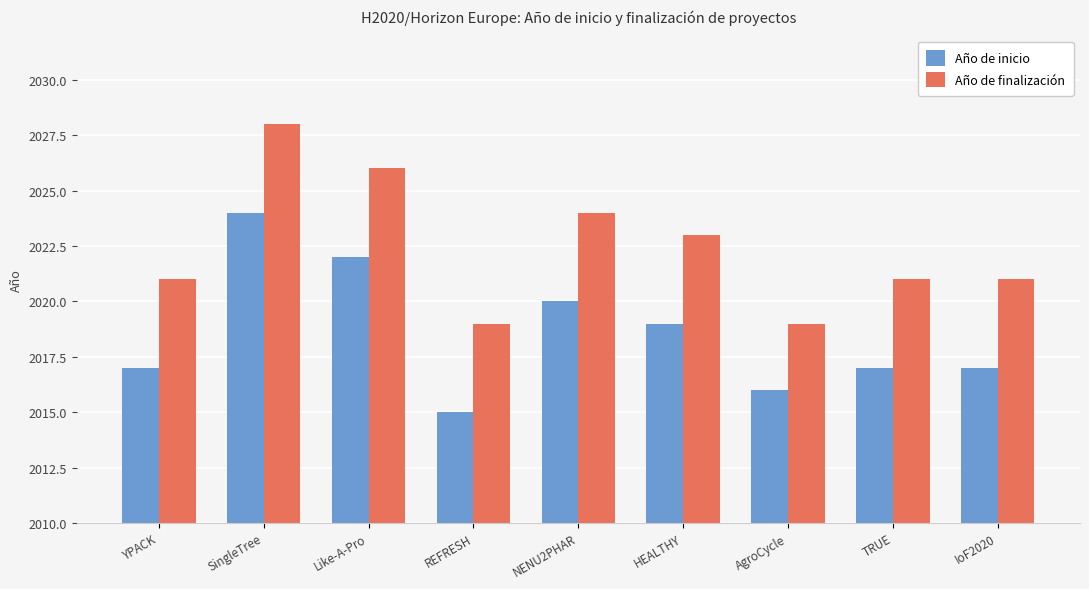

What is the difference between the Año de inicio values at YPACK and SingleTree?

7